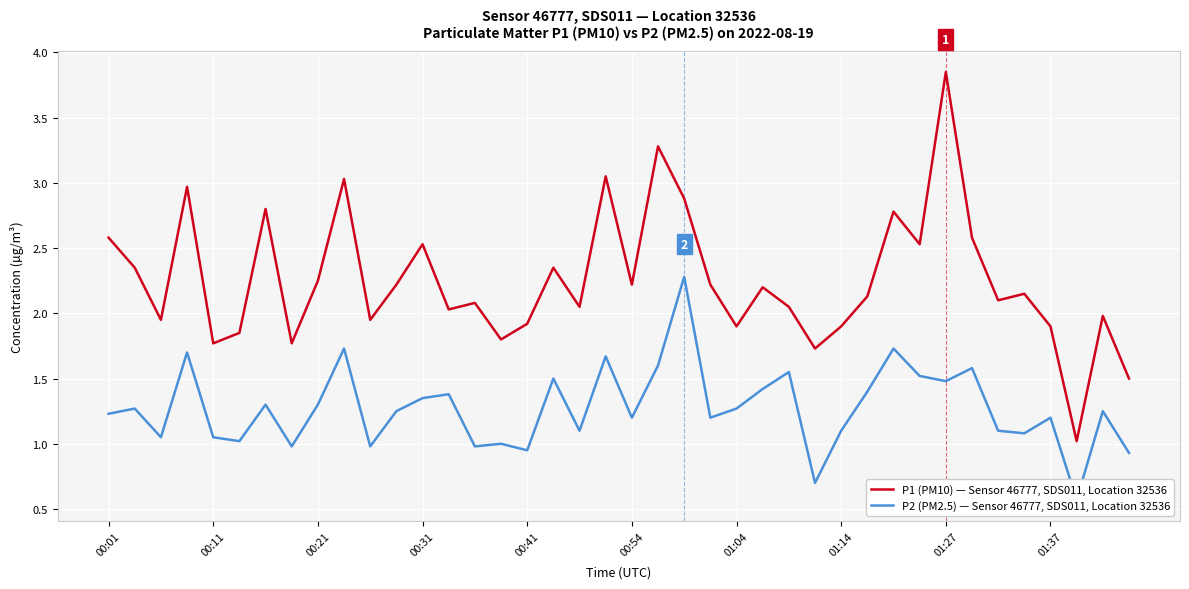

Which category has the highest value in the P1 (PM10) — Sensor 46777, SDS011, Location 32536 series?

01:27